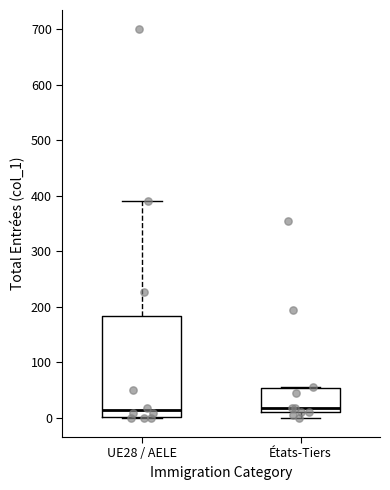

Where does the median line of the box for États-Tiers sit on the y-axis? The values are not printed on the chart, so give them approximately, as read against the axis.

20